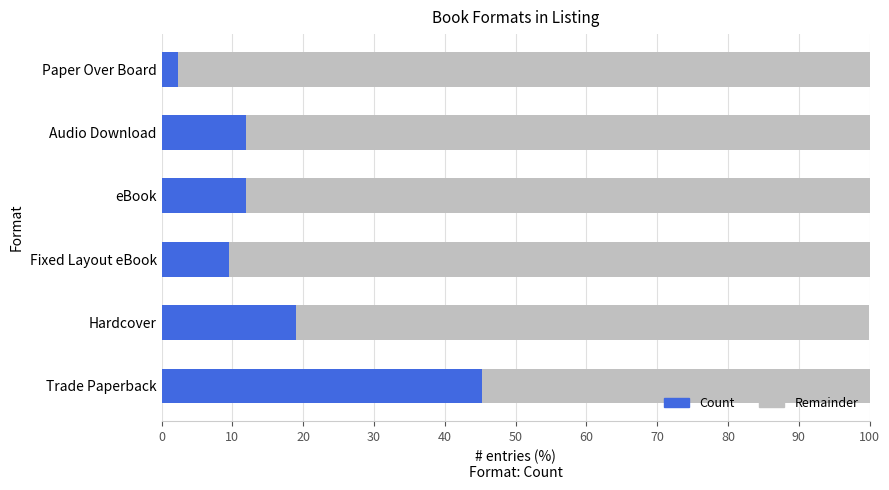

The Count series shows 11.9 at eBook. True or false?

True